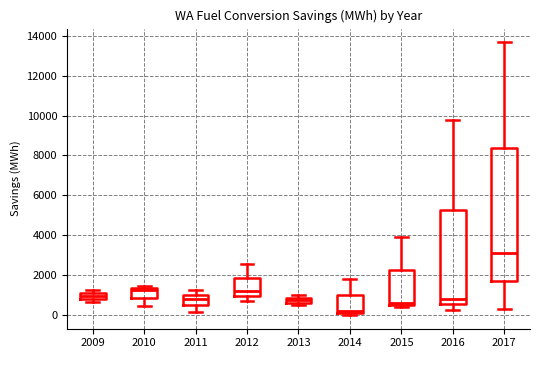

Where is the upper edge of the box at x = 2015 on the y-axis? The values are not printed on the chart, so give them approximately, as read against the axis.

2200